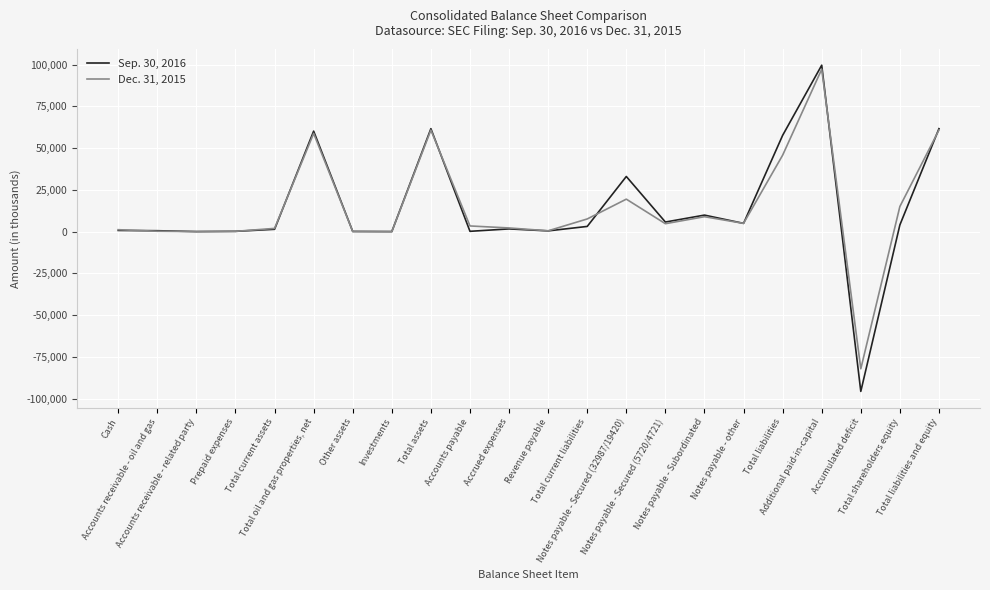

The Sep. 30, 2016 series shows 32987 at Notes payable - Secured (32987/19420). True or false?

True